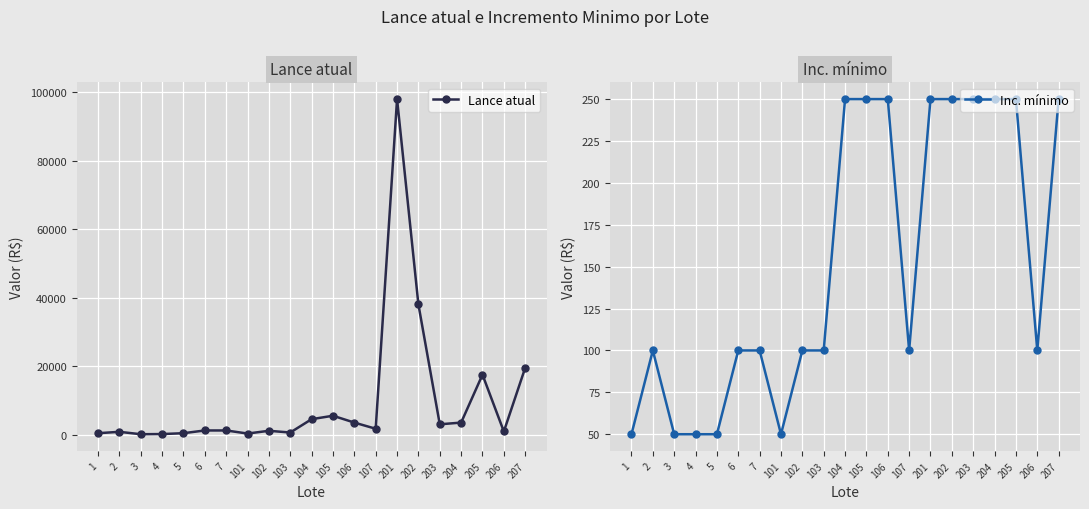

How many lines are shown in the chart?

2